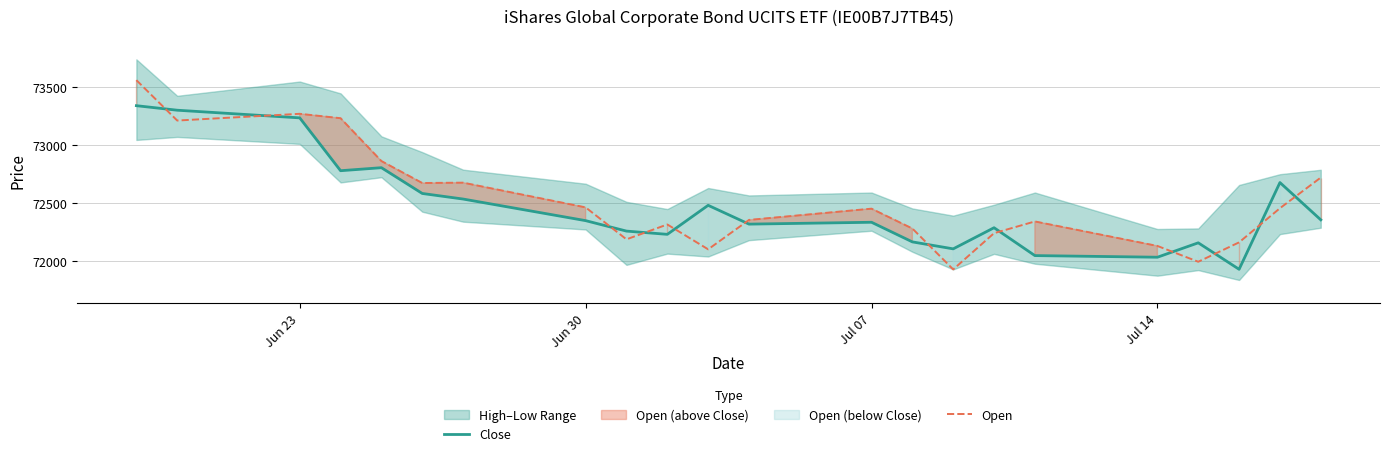

After their last crossing, which series has the higher values: Open or Close?

Open